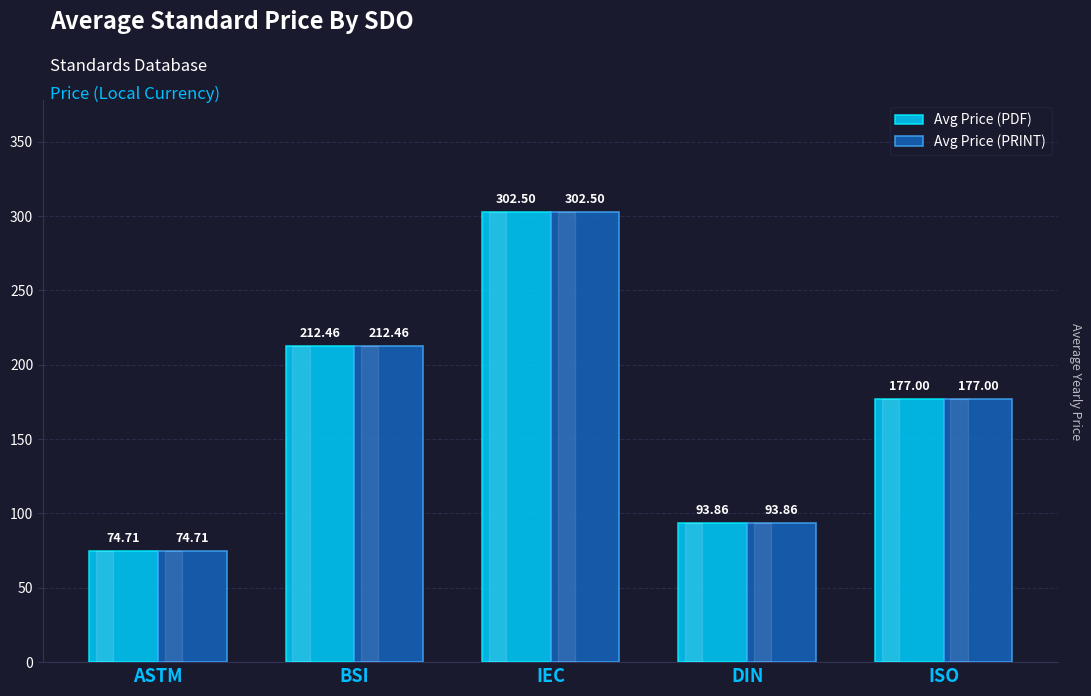

At which category is the sum across all series the highest?

IEC